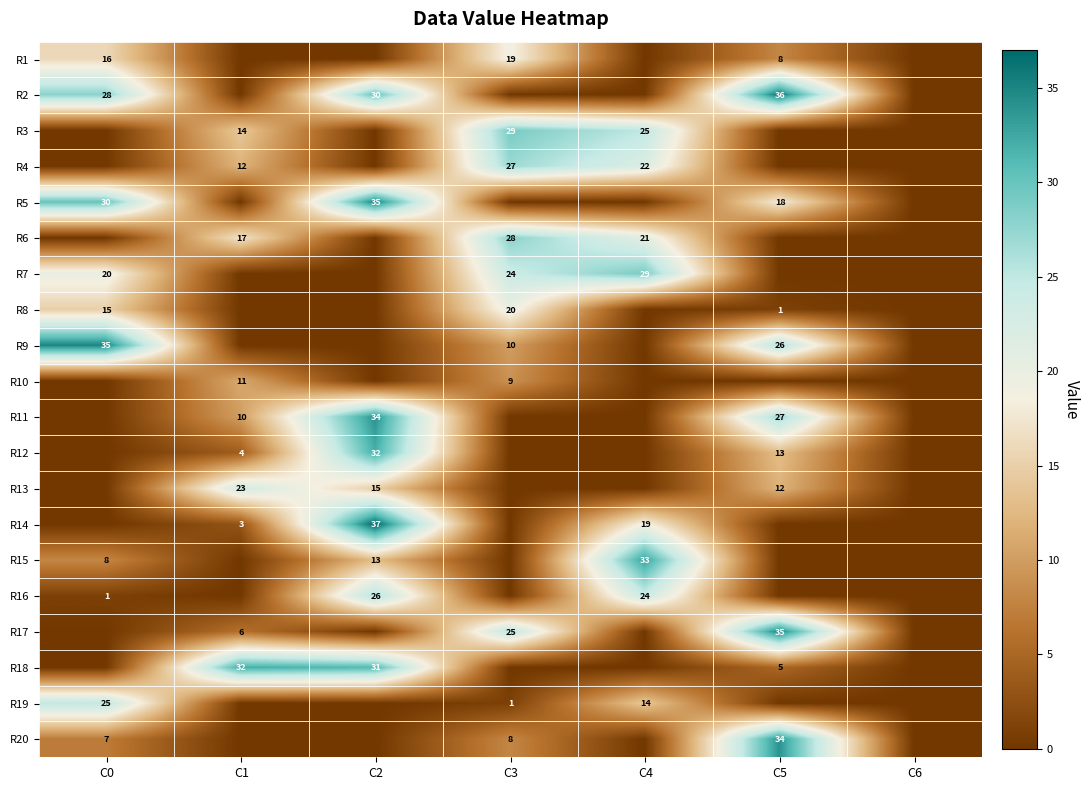

True or false: R5 has a value of 30 at C0.

True